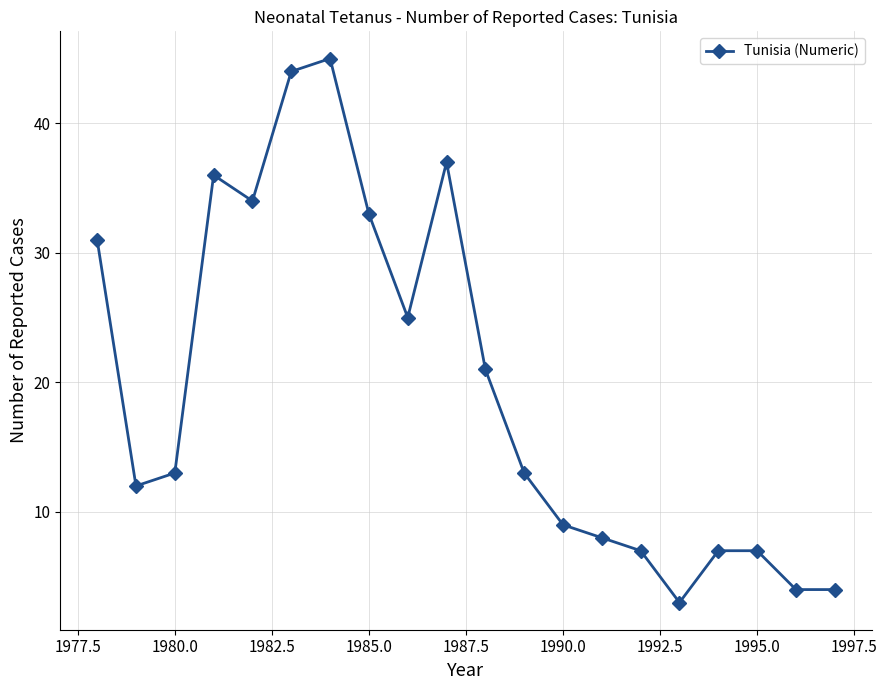

What is the maximum value shown in the chart?

45